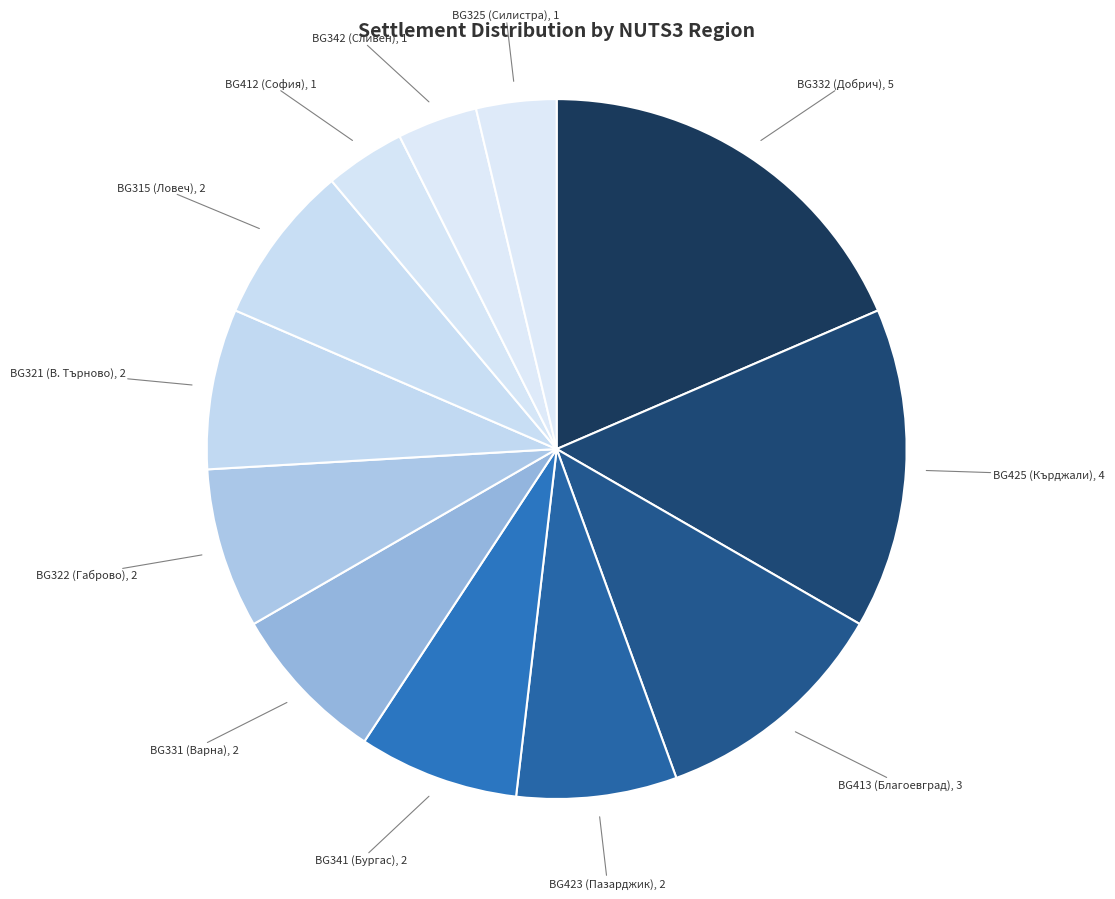

How many segments does this pie chart have?

12